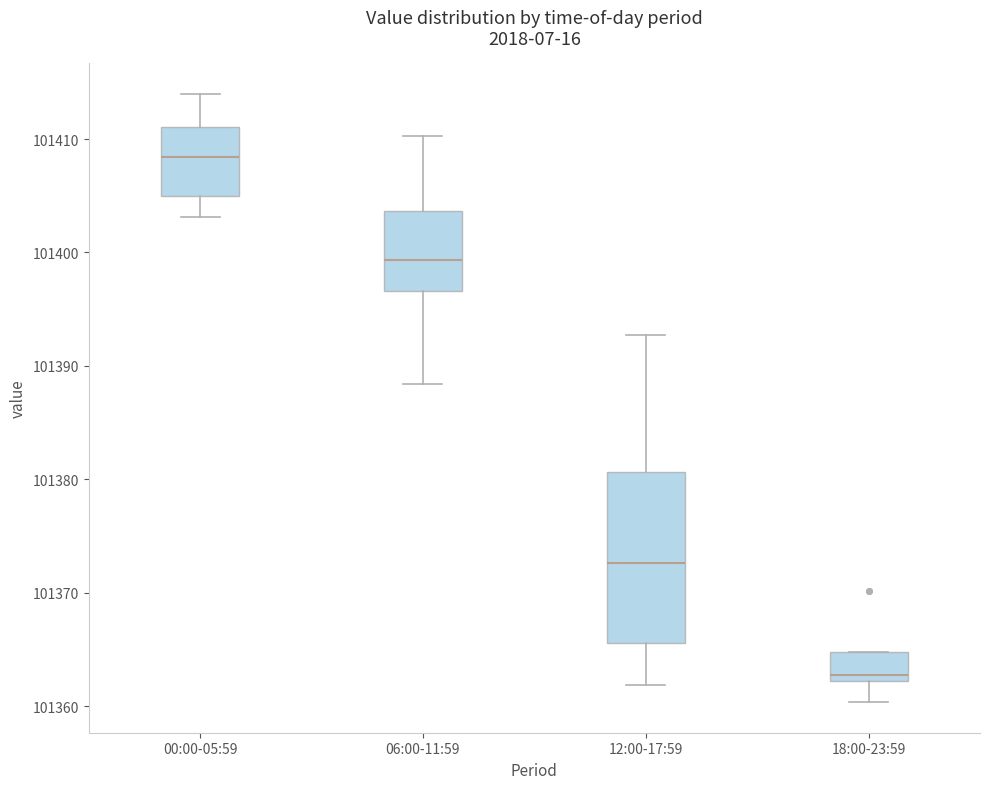

Where is the lower edge of the box for 00:00-05:59 on the y-axis? The values are not printed on the chart, so give them approximately, as read against the axis.

101405